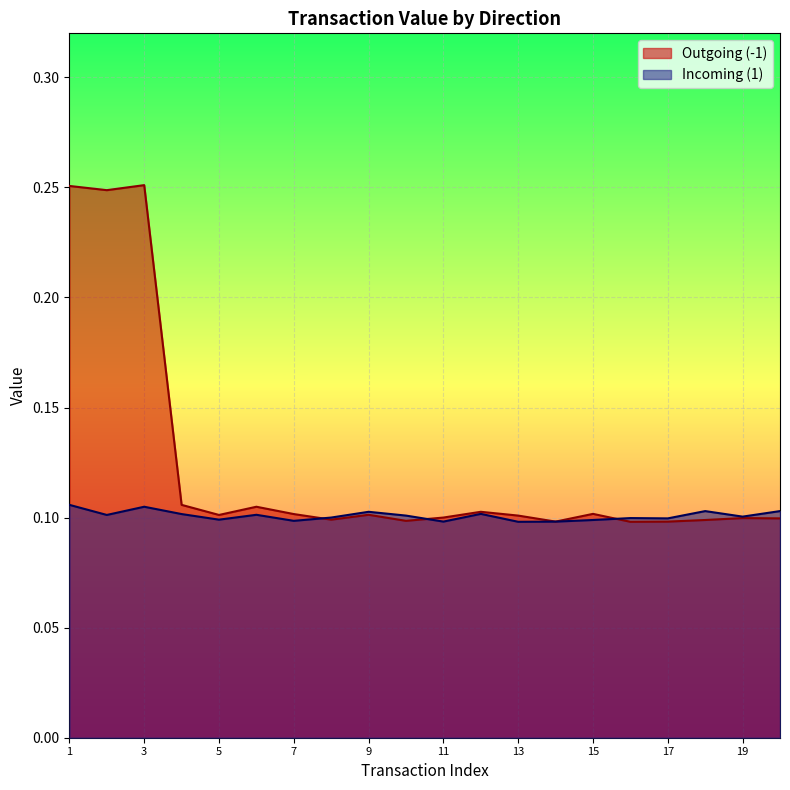

The Outgoing (-1) series shows 0.2 at 6. True or false?

False